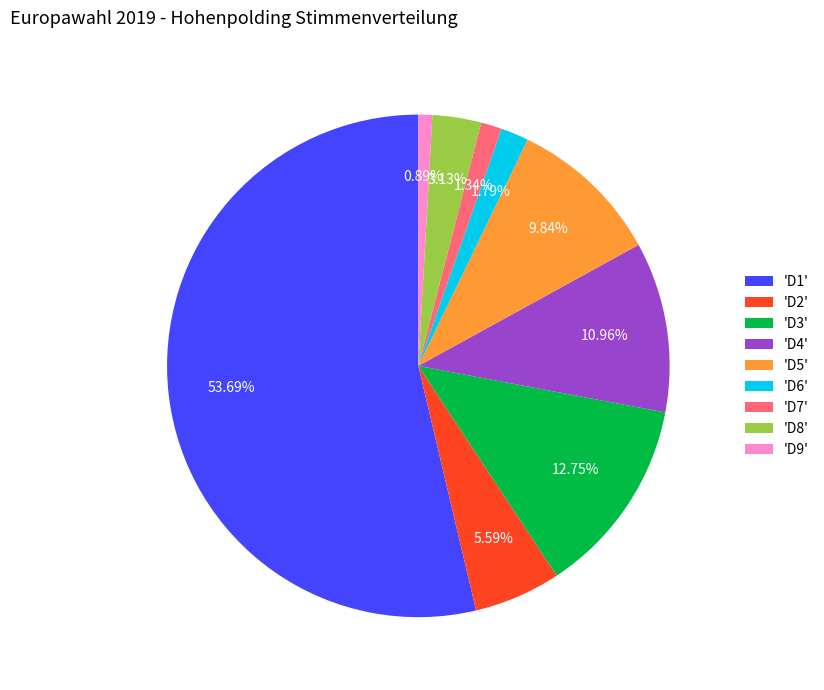

Approximately how many times larger is the value at 'D4' compared to 'D3'?

0.9